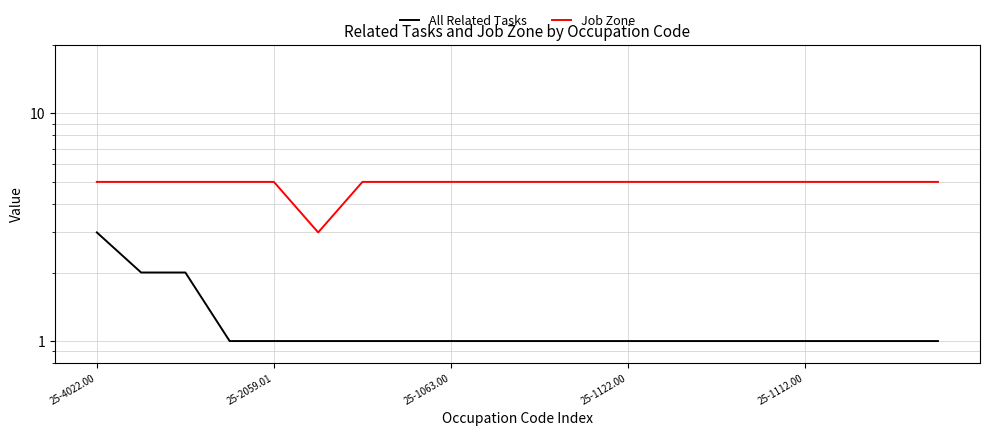

Count the number of categories in the chart.

20